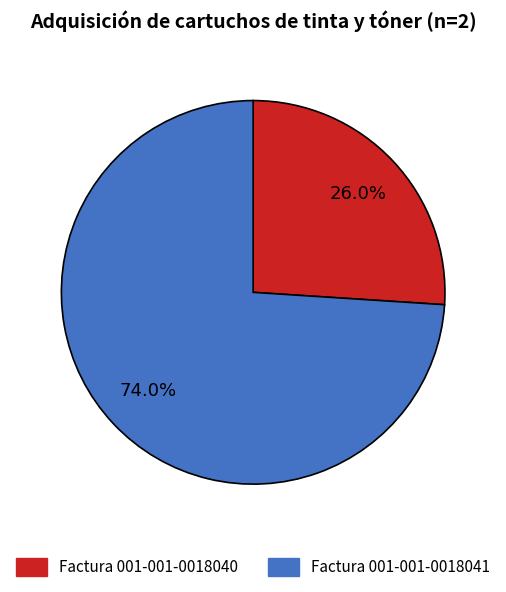

How many slices are in this pie chart?

2